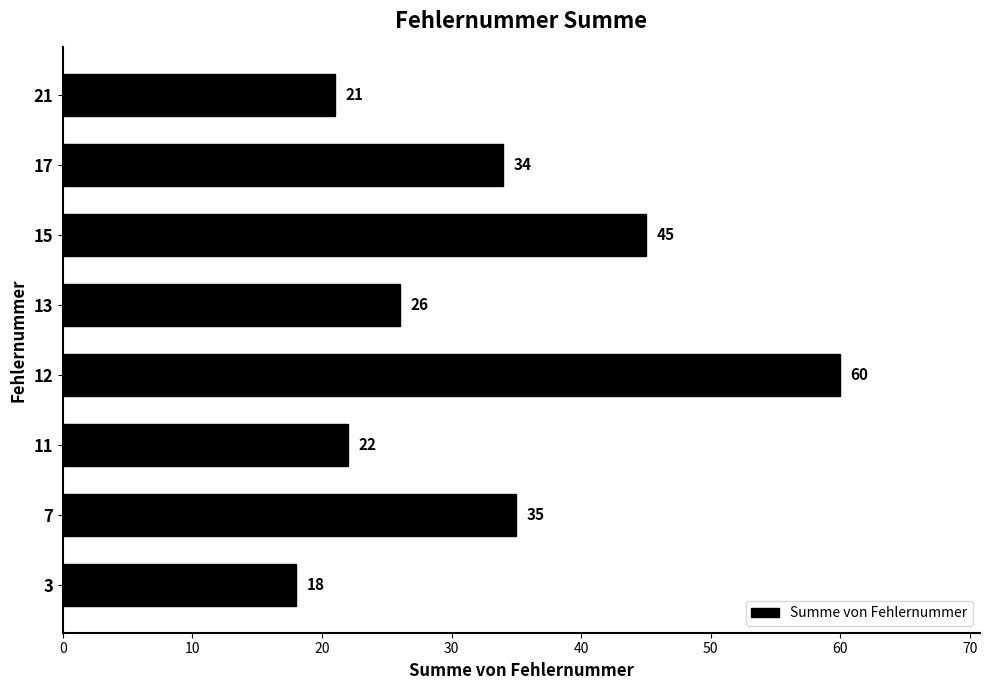

List the labels in order of value, smallest first.

3, 21, 11, 13, 17, 7, 15, 12